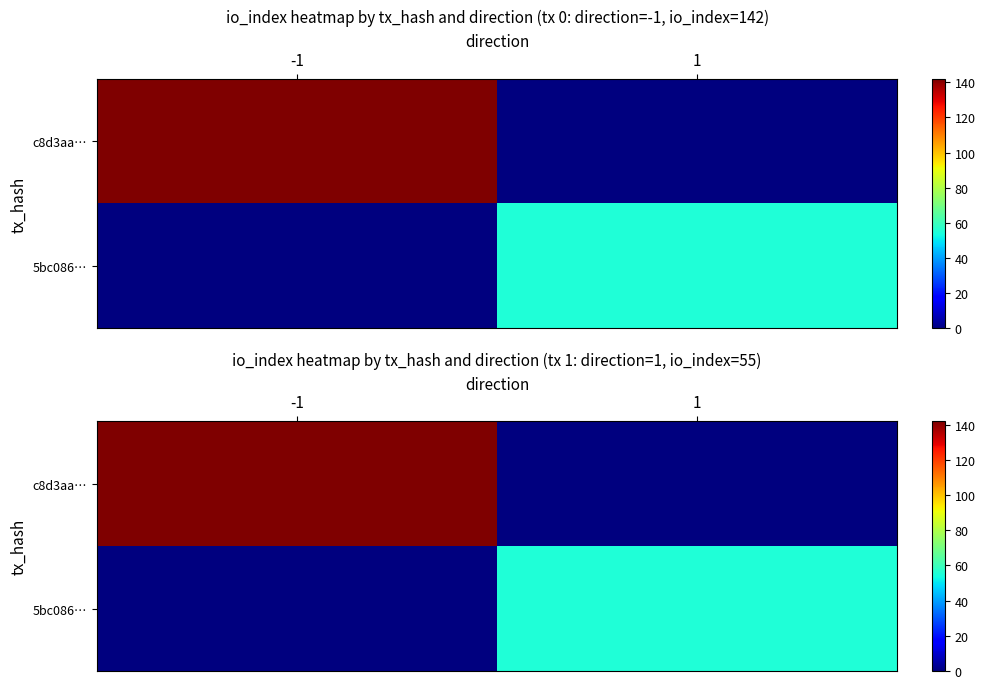

Is the value of 5bc086… at -1 greater than the value of c8d3aa… at 1?

No